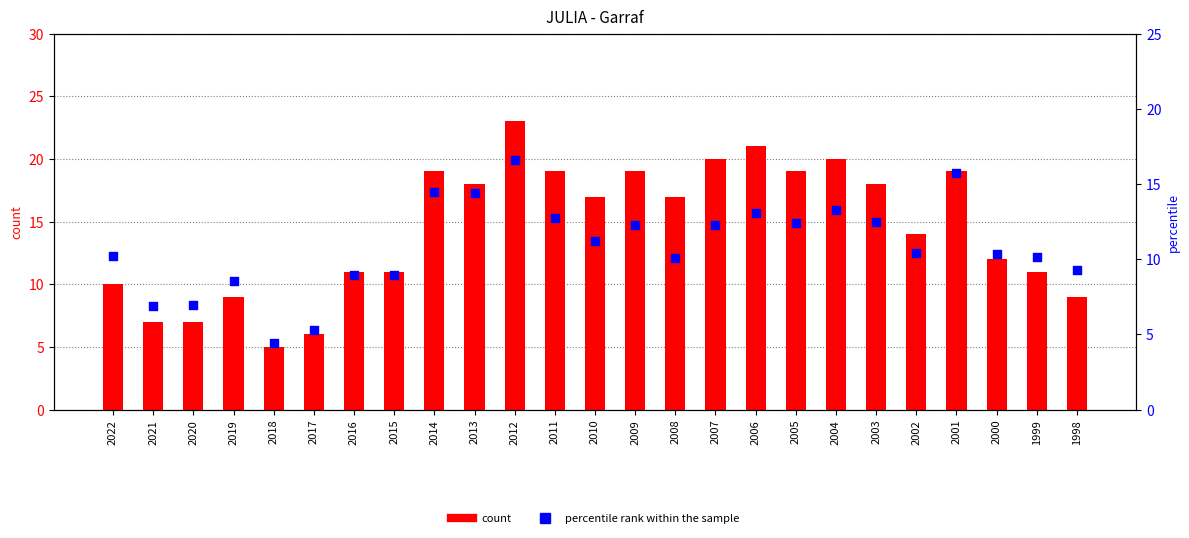

Which series reaches the minimum Y coordinate?

percentile rank within the sample